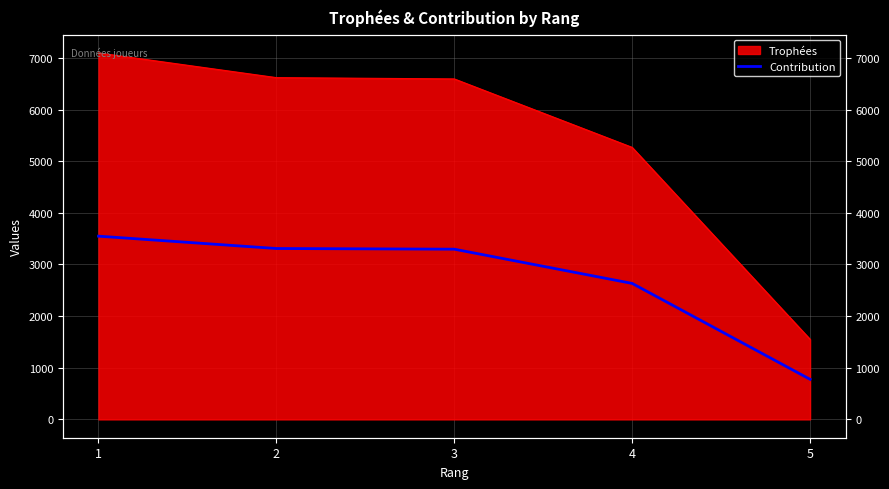

Approximately how many times larger is the value at 3 compared to 1?

0.9